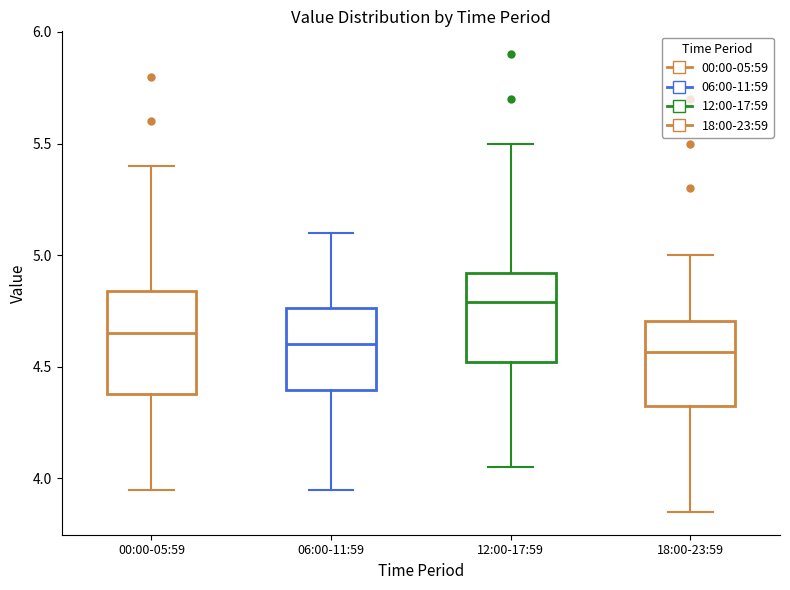

Where is the upper edge of the box for 00:00-05:59 on the y-axis? The values are not printed on the chart, so give them approximately, as read against the axis.

4.85